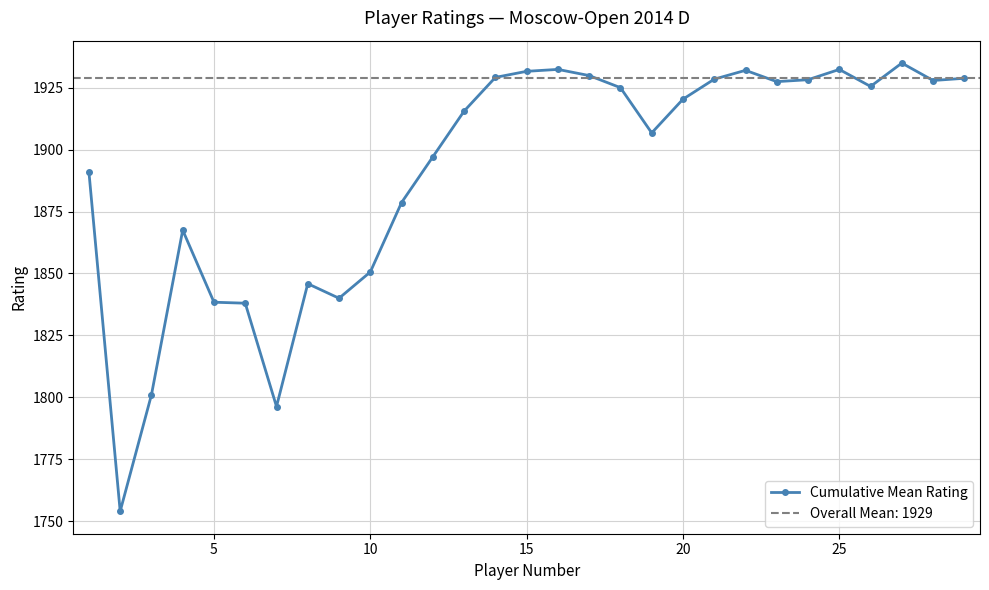

What is the highest value of the Cumulative Mean Rating series?

1934.9